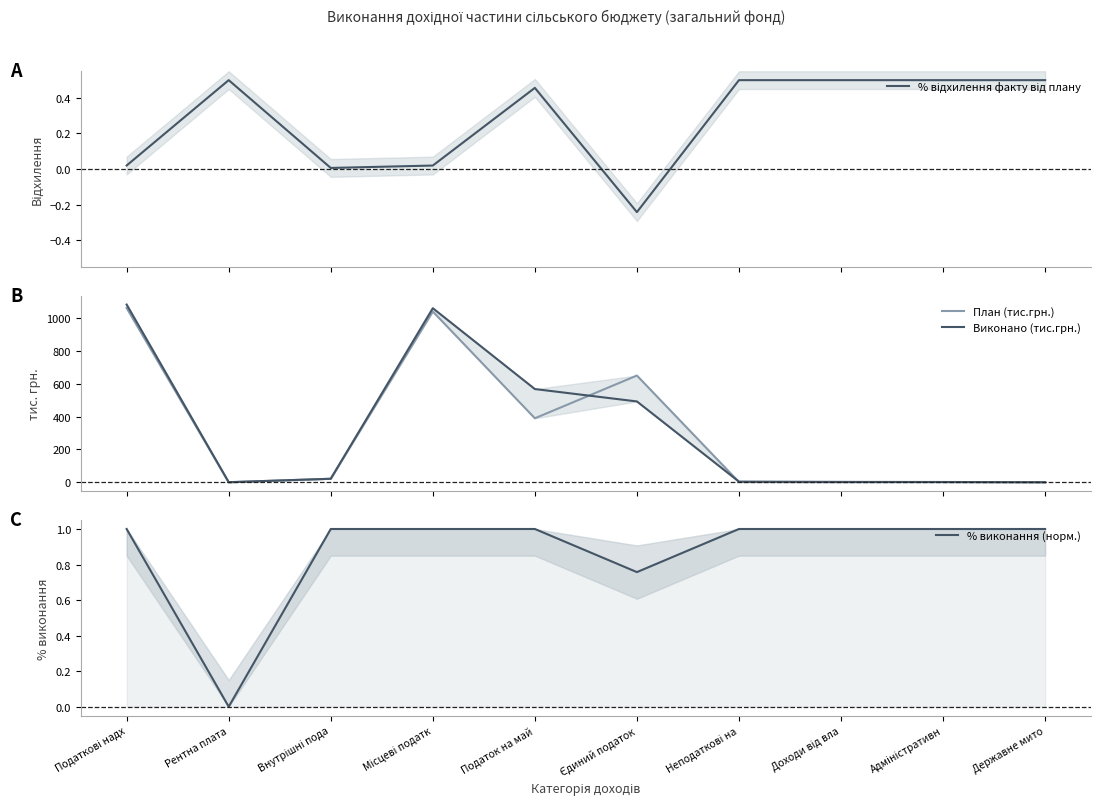

What is the label of the 6th point from the left?

Єдиний податок